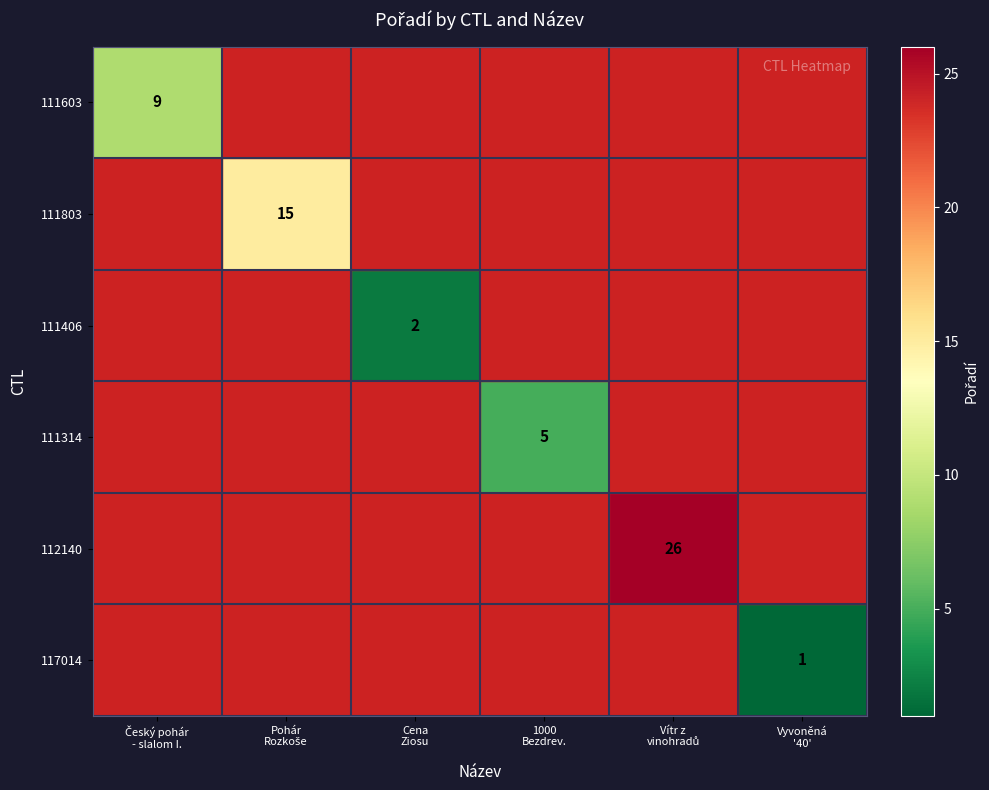

What is the minimum value shown in the chart?

1.0